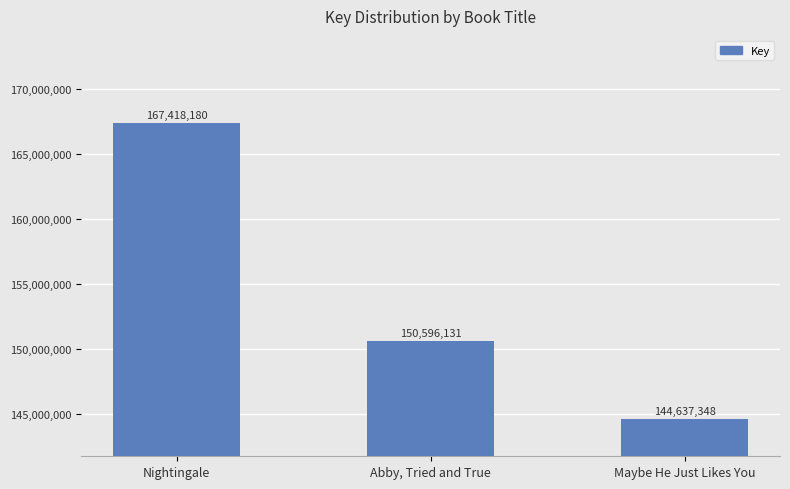

What is the change in value from Nightingale to Maybe He Just Likes You?

-22780832